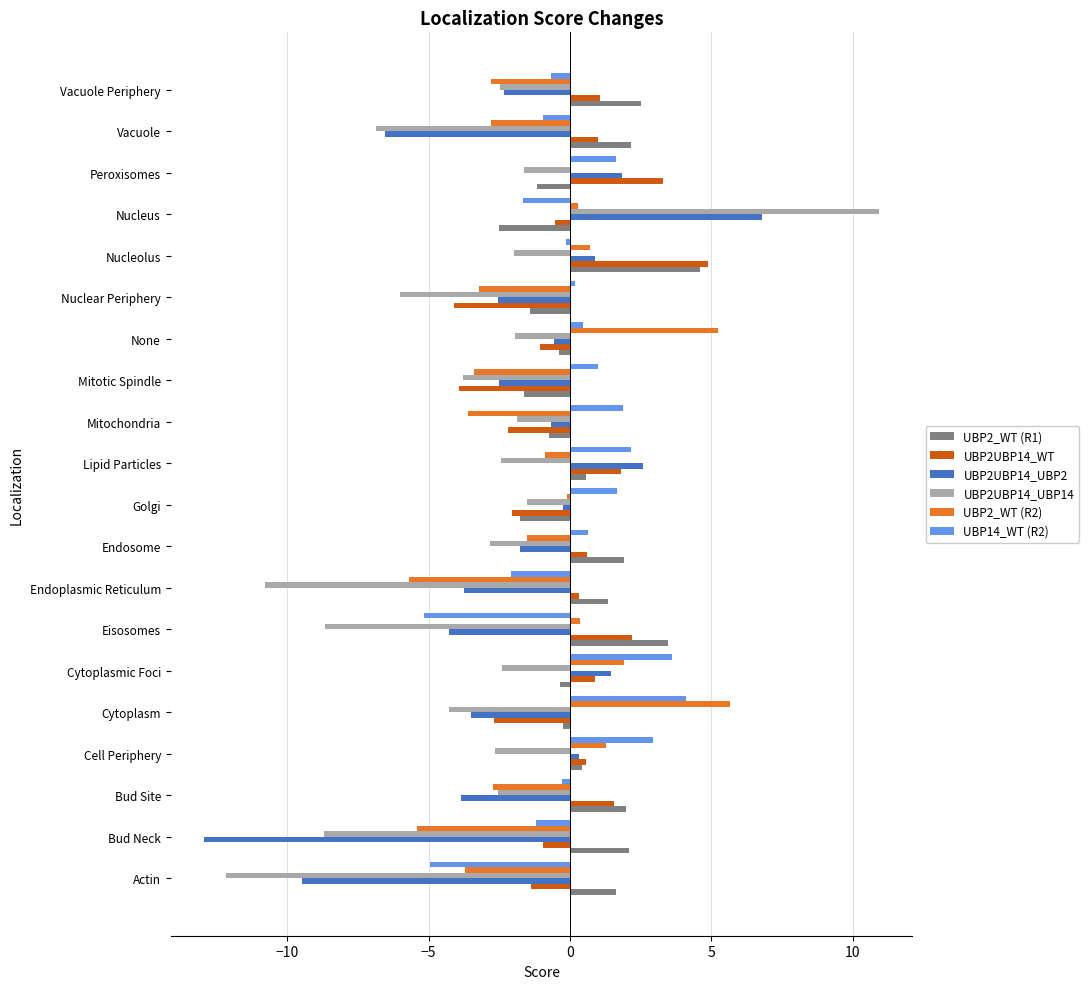

What is the total value across all series at Lipid Particles?

3.8